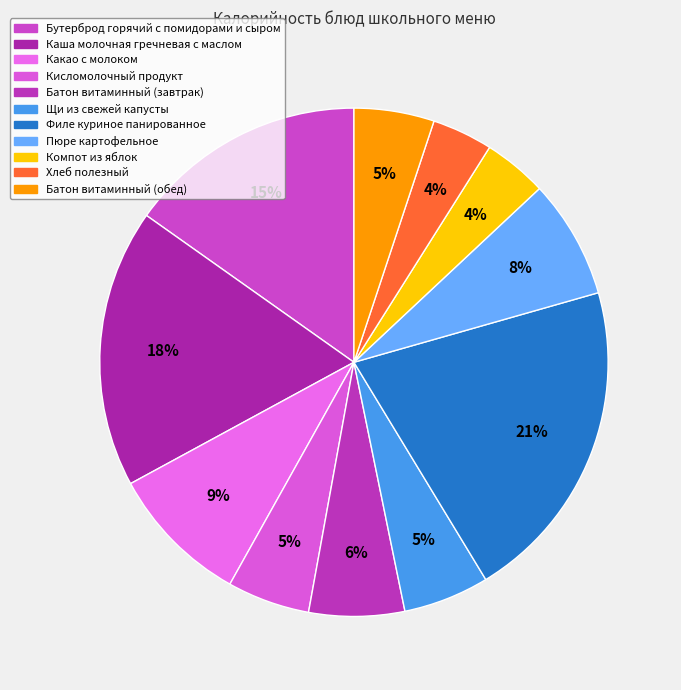

How many segments does this pie chart have?

11